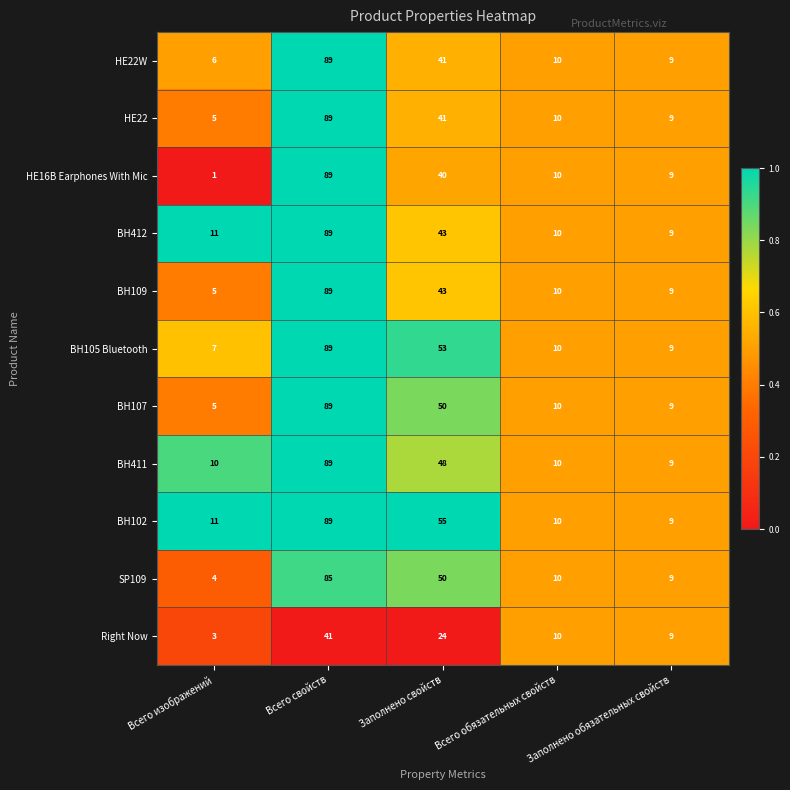

What is the spread (max minus min) of values at Всего изображений?

10